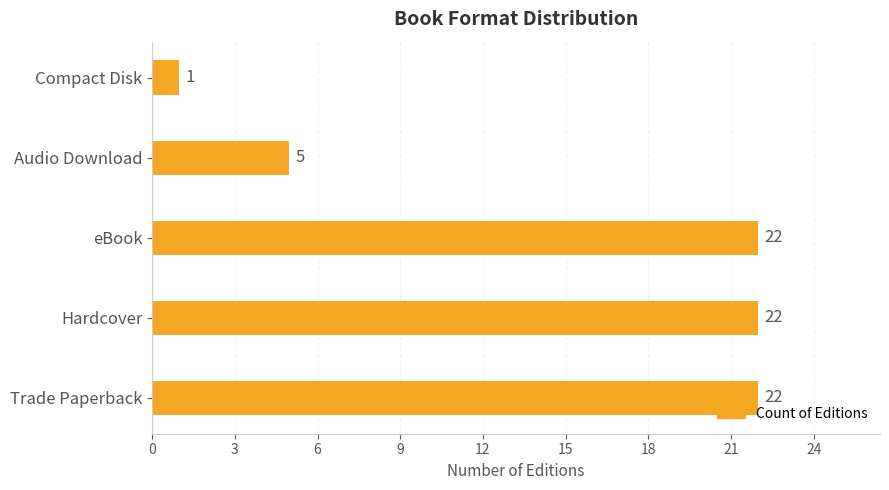

How many data points are less than 22?

2